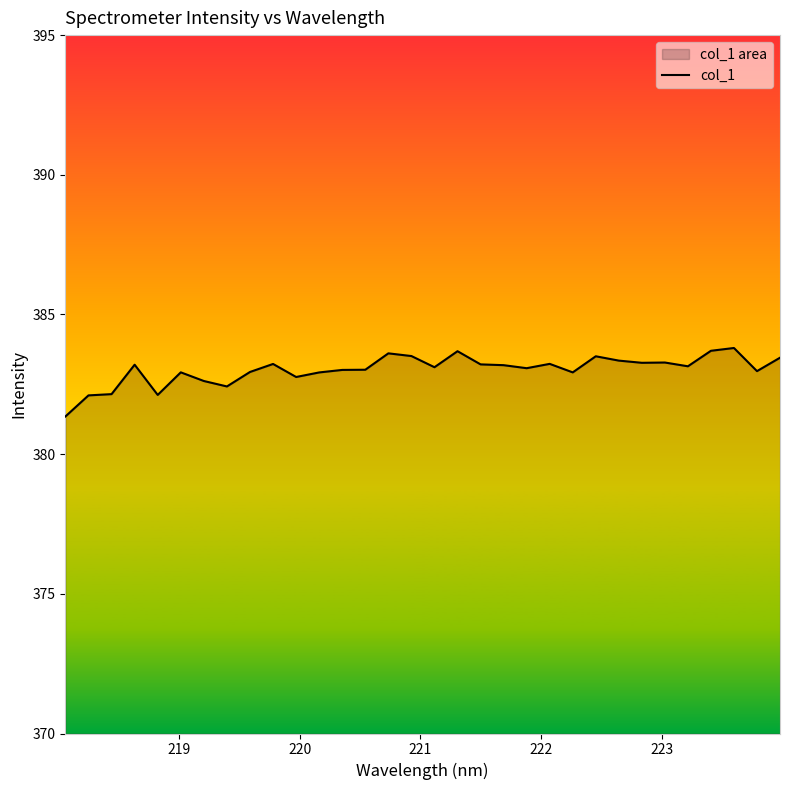

How many data points are above 383?

20